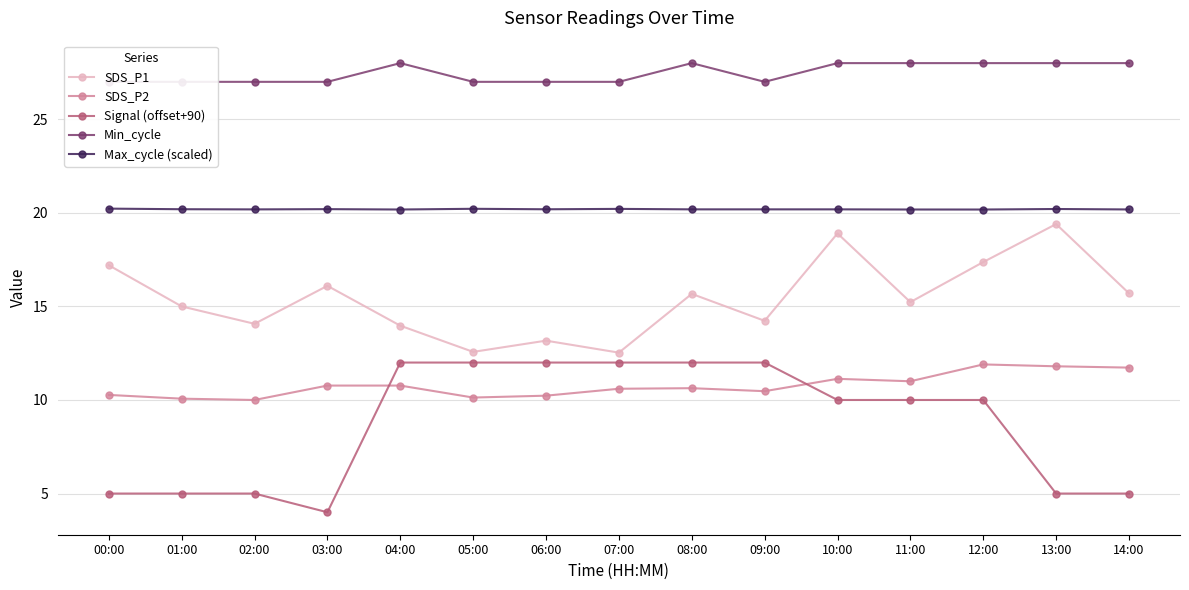

Reading left to right, transcribe all the data shown in this chart.

SDS_P1: 17.2	15.0	14.1	16.1	14.0	12.6	13.2	12.5	15.7	14.2	18.9	15.2	17.4	19.4	15.7
SDS_P2: 10.3	10.1	10.0	10.8	10.8	10.1	10.2	10.6	10.6	10.5	11.1	11.0	11.9	11.8	11.7
Signal (offset+90): 5.0	5.0	5.0	4.0	12.0	12.0	12.0	12.0	12.0	12.0	10.0	10.0	10.0	5.0	5.0
Min_cycle: 27.0	27.0	27.0	27.0	28.0	27.0	27.0	27.0	28.0	27.0	28.0	28.0	28.0	28.0	28.0
Max_cycle (scaled): 20.2	20.2	20.2	20.2	20.2	20.2	20.2	20.2	20.2	20.2	20.2	20.2	20.2	20.2	20.2